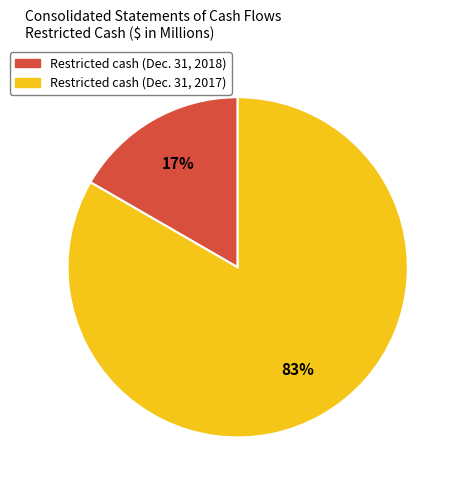

Is there any slice that represents more than half of the pie?

Yes